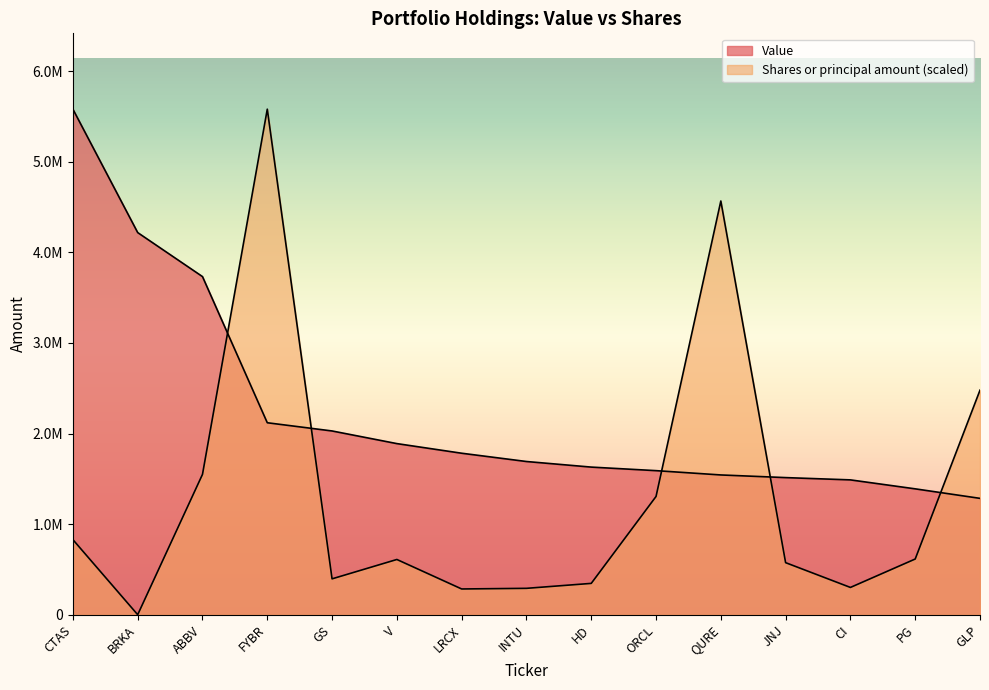

The value of Value at ABBV is 1887992.1. True or false?

False